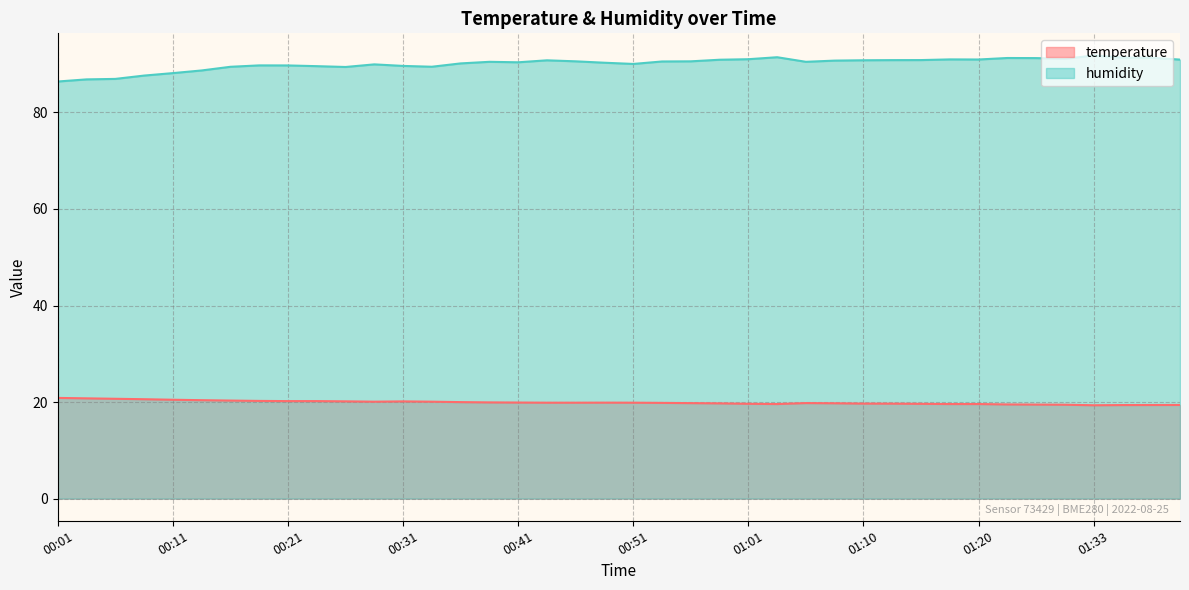

The humidity series shows 140.7 at 00:01. True or false?

False